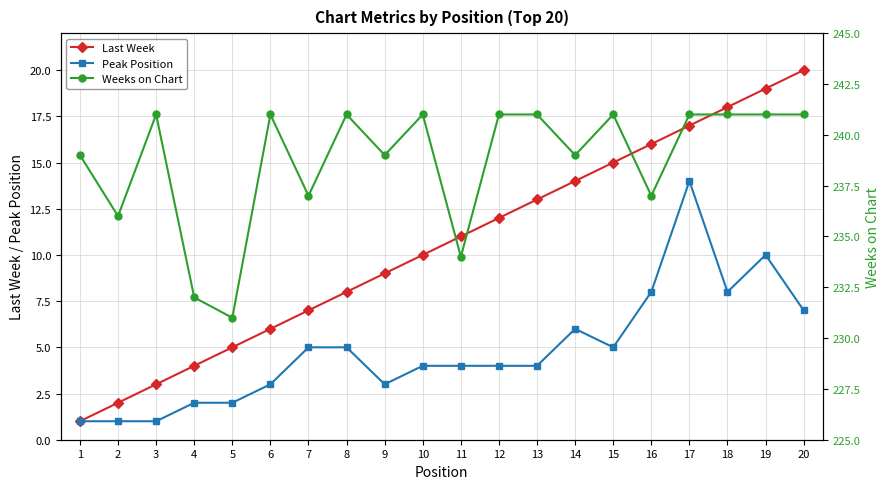

Which series has the widest spread of values?

Last Week